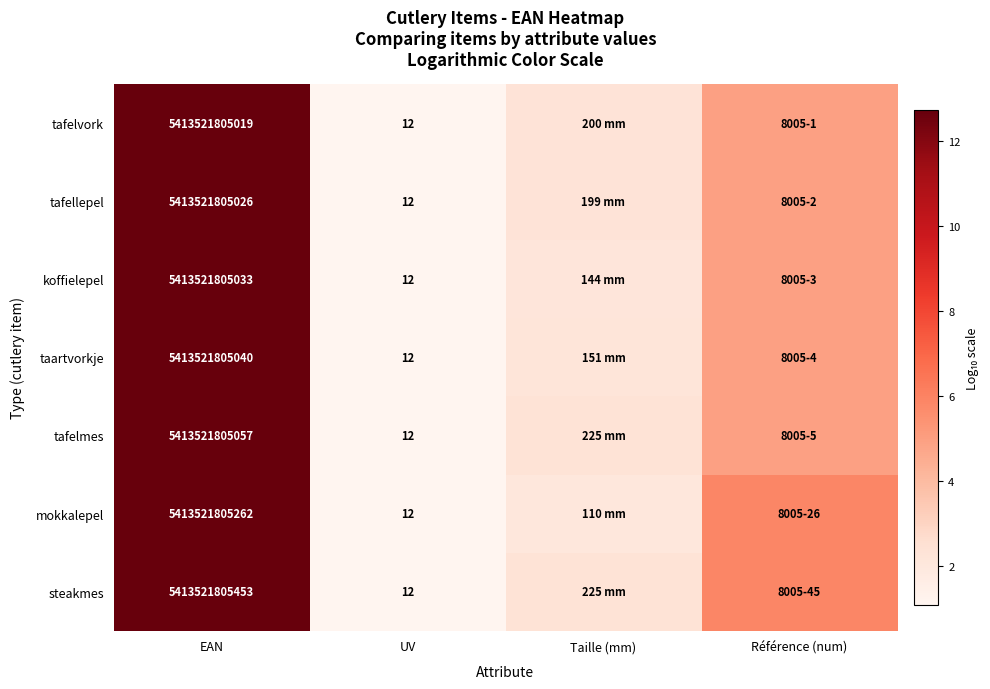

Which series changed the most between EAN and UV?

steakmes